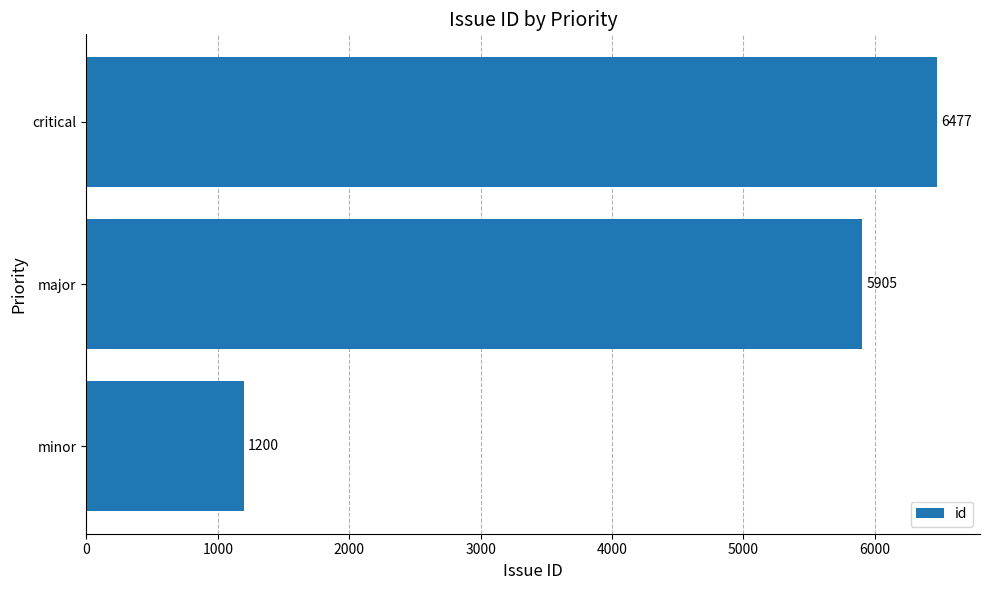

What is the change in value from minor to major?

+4705